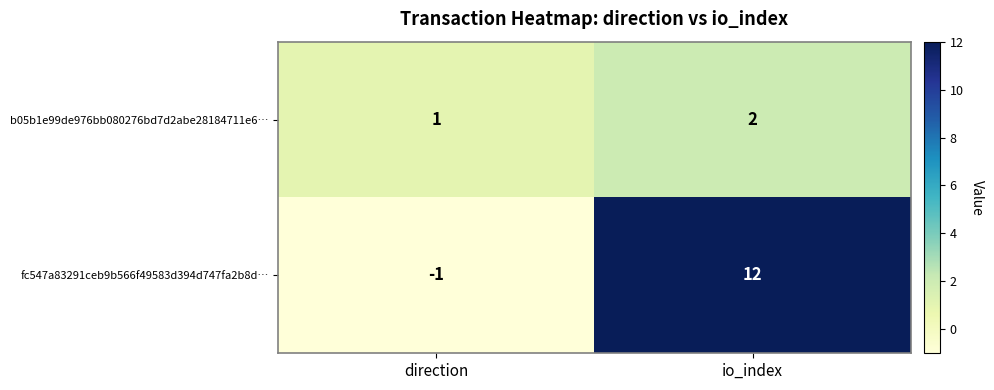

The value of fc547a83291ceb9b566f49583d394d747fa2b8d… at direction is -2. True or false?

False